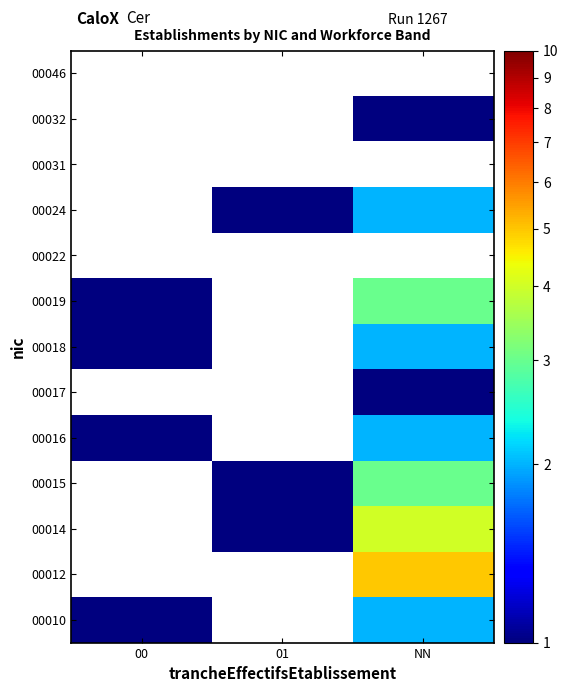

What is the highest value of the 00016 series?

2.0